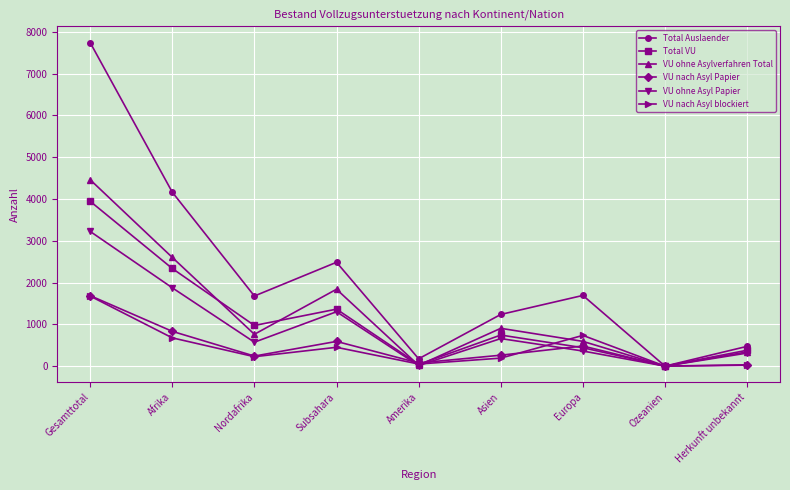

What is the label of the 8th point from the left?

Ozeanien